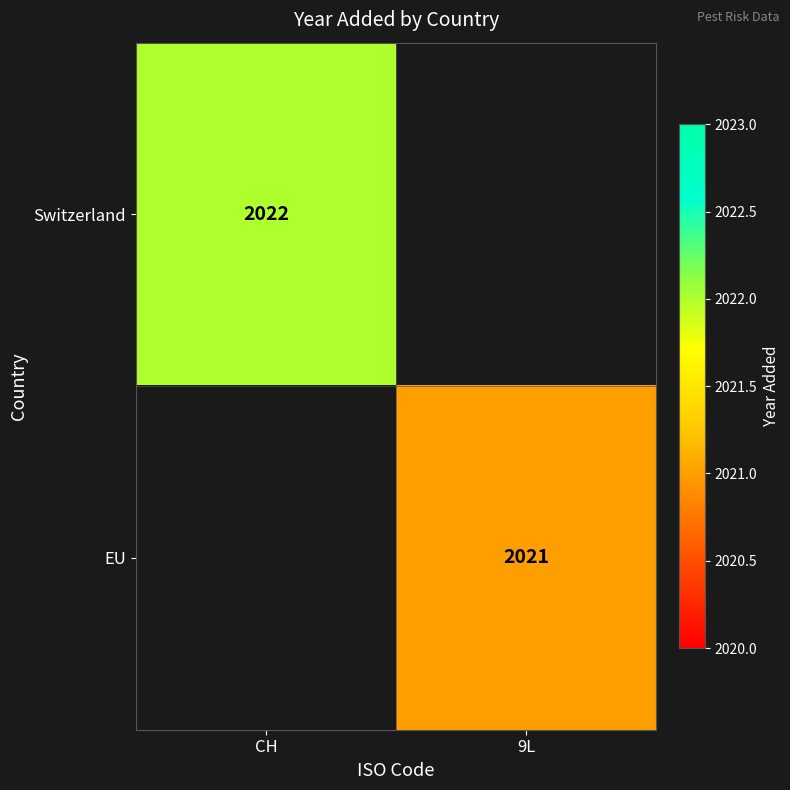

The value of Switzerland at CH is 2022. True or false?

True